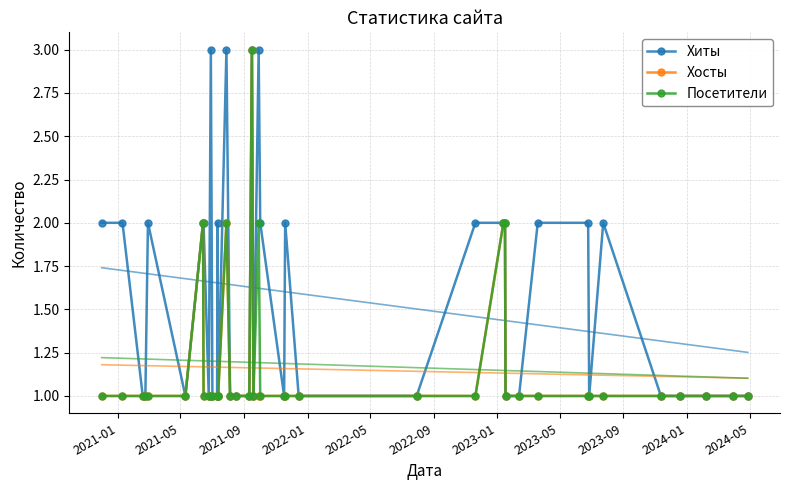

What is the value of the Посетители point at the 15th from the left?

2